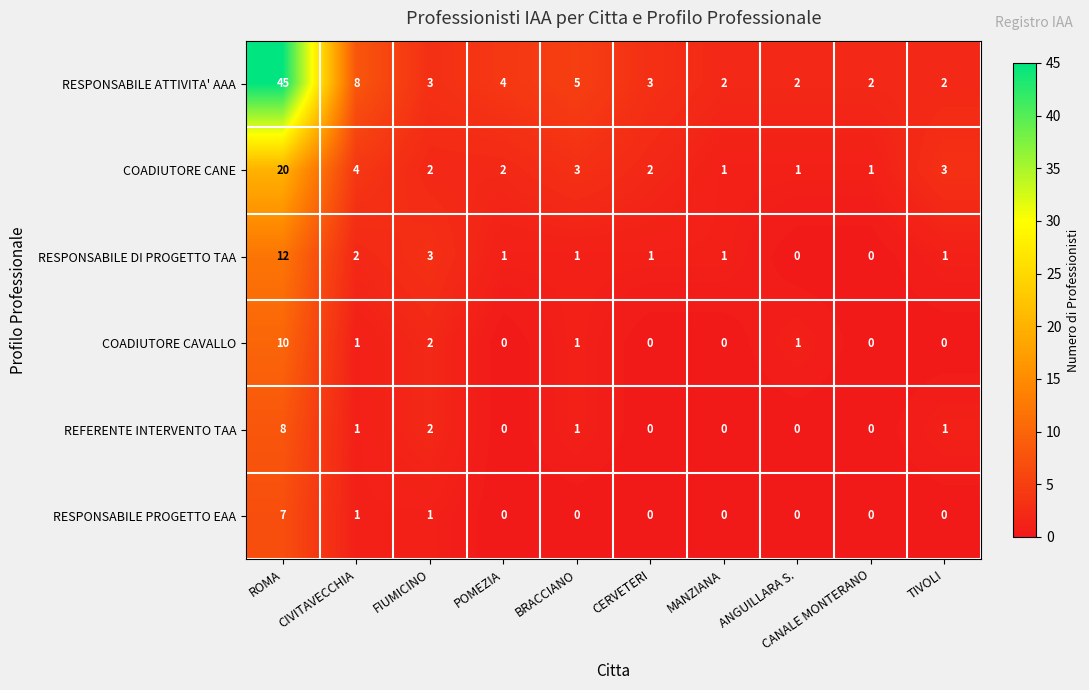

List the series in order of their peak value, lowest first.

RESPONSABILE PROGETTO EAA, REFERENTE INTERVENTO TAA, COADIUTORE CAVALLO, RESPONSABILE DI PROGETTO TAA, COADIUTORE CANE, RESPONSABILE ATTIVITA' AAA